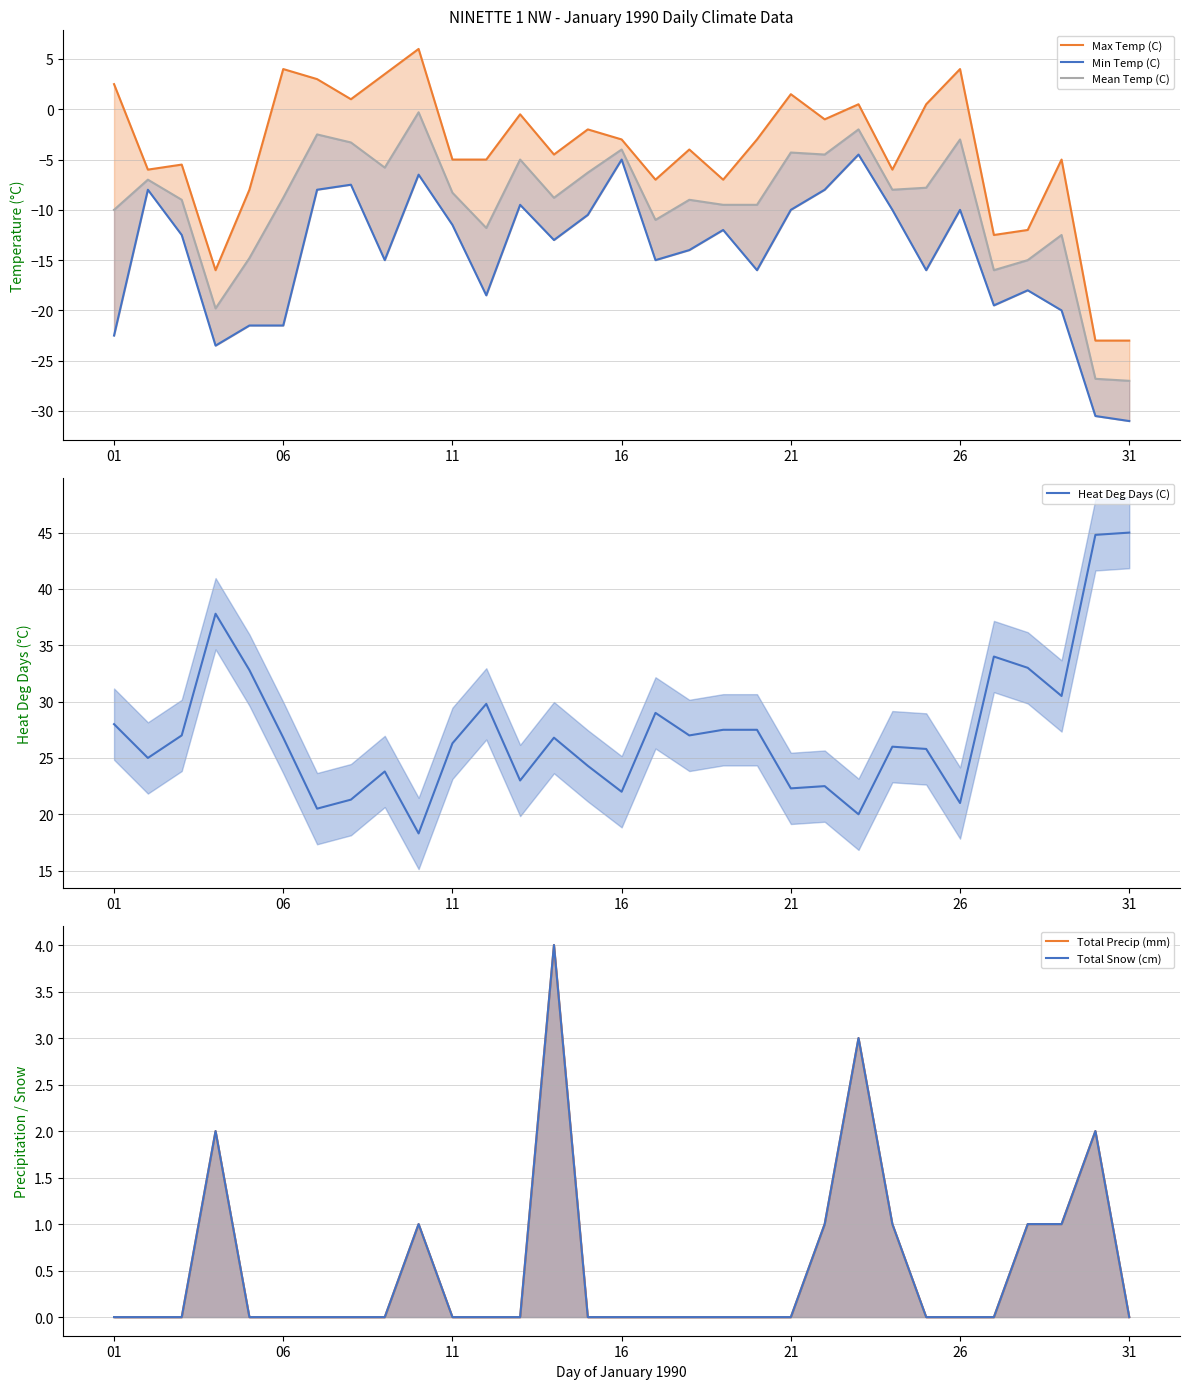

What is the lowest value of the Heat Deg Days (C) series?

18.3